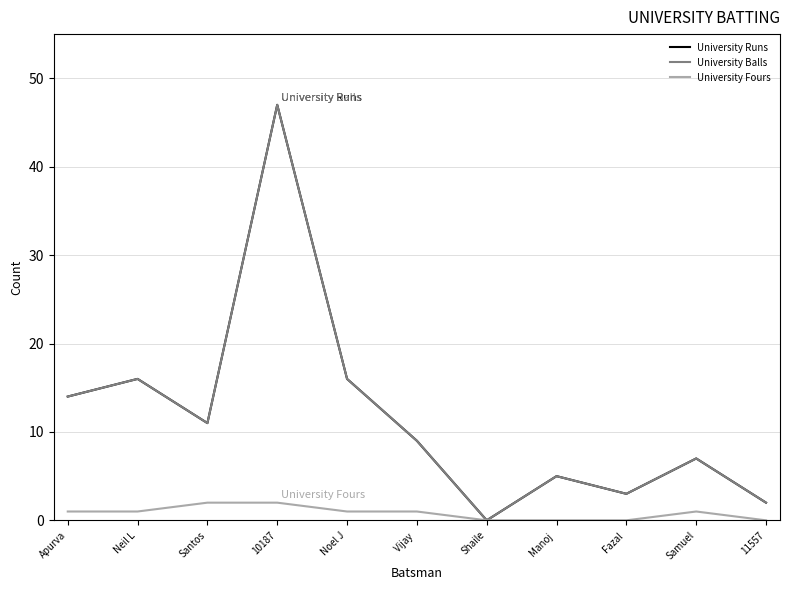

True or false: University Fours and University Balls cross at least once.

False